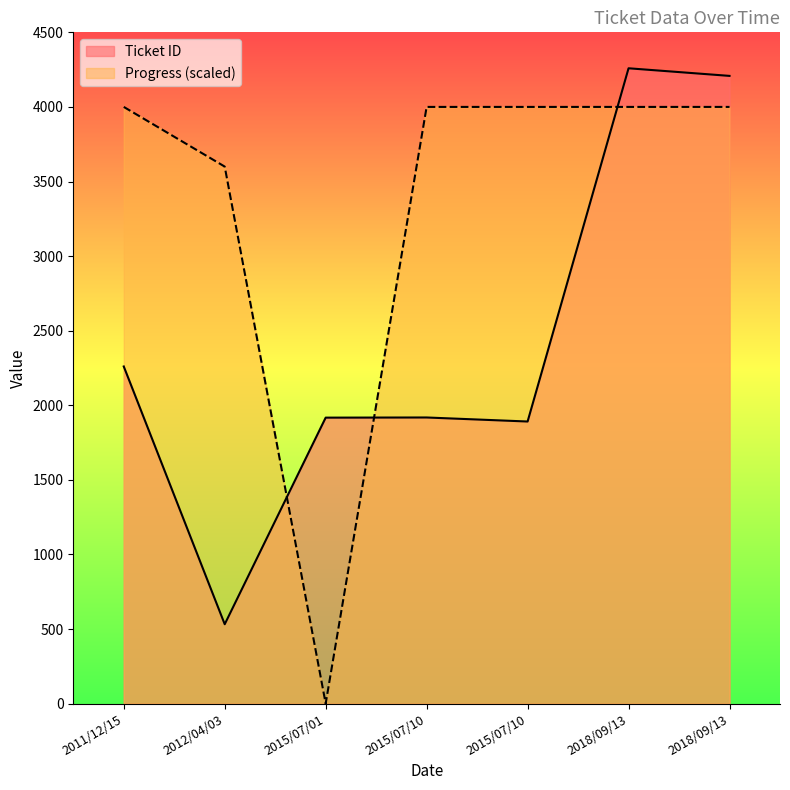

How many categories are shown in the chart?

7